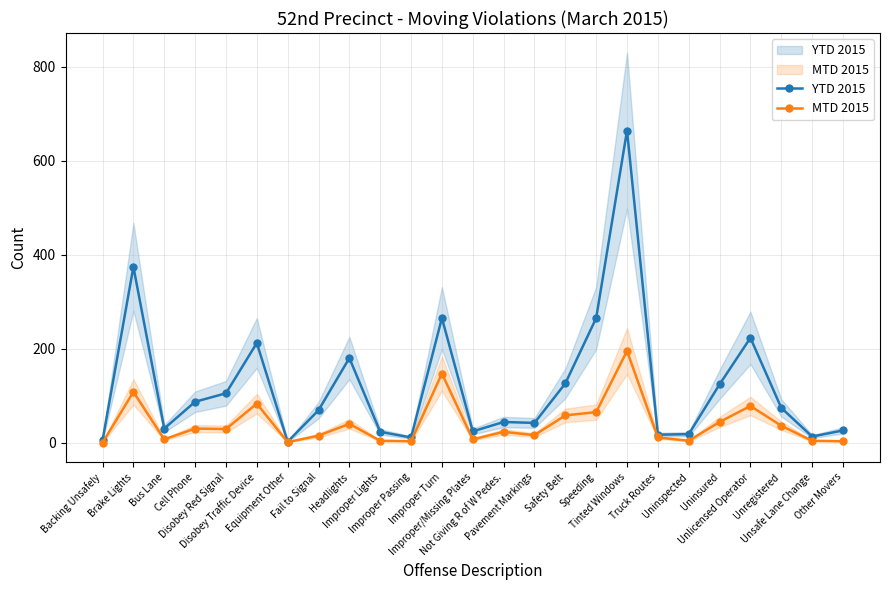

Rank the series by their average value, from highest to lowest.

YTD 2015, MTD 2015